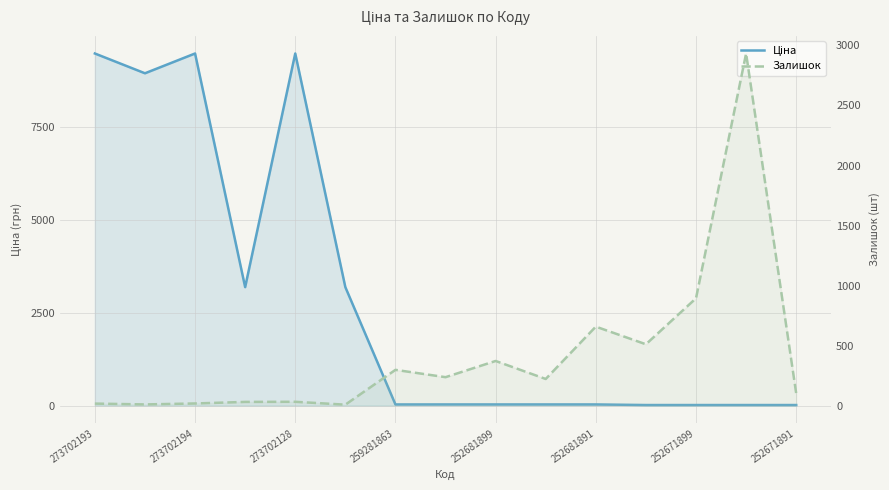

What is the spread (max minus min) of values at 252671891?

85.8